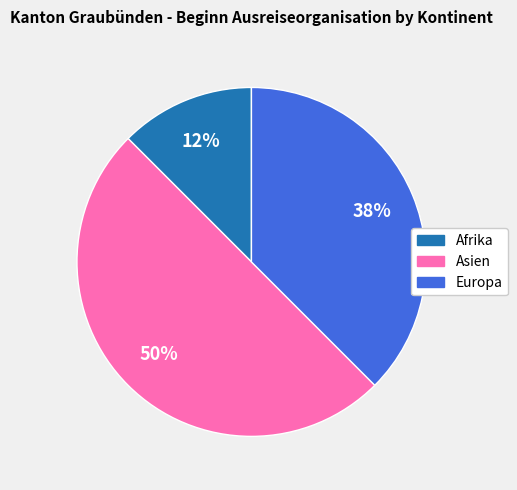

How many segments does this pie chart have?

3